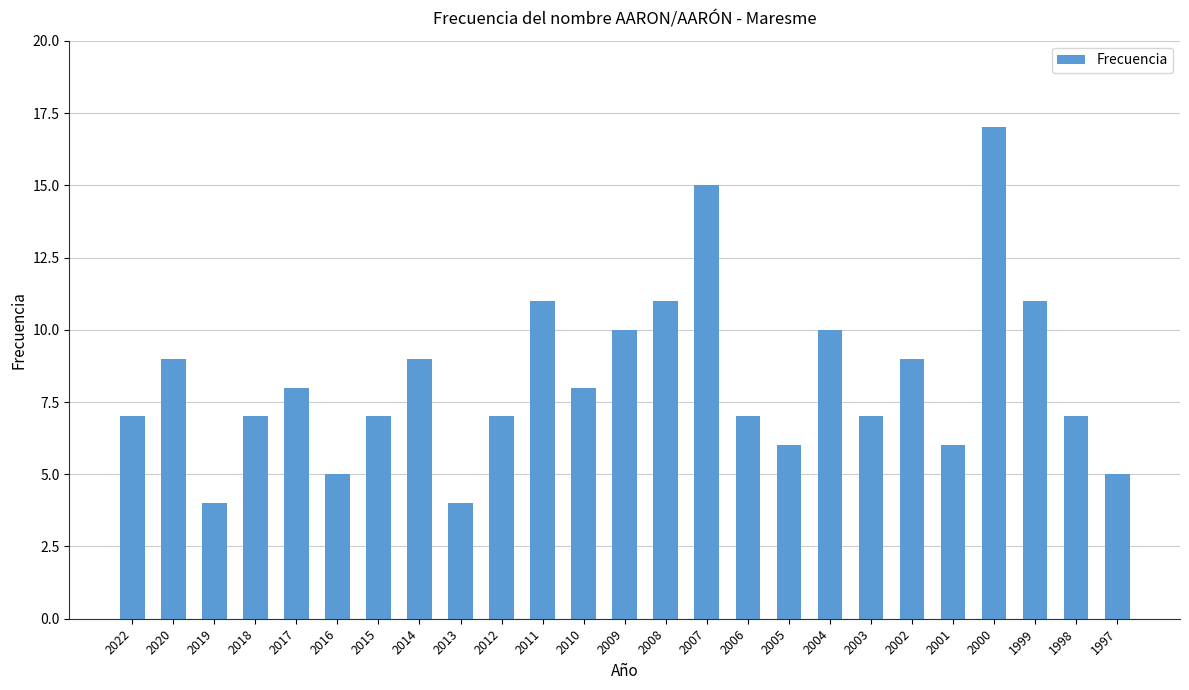

What value does the data have at 1999?

11